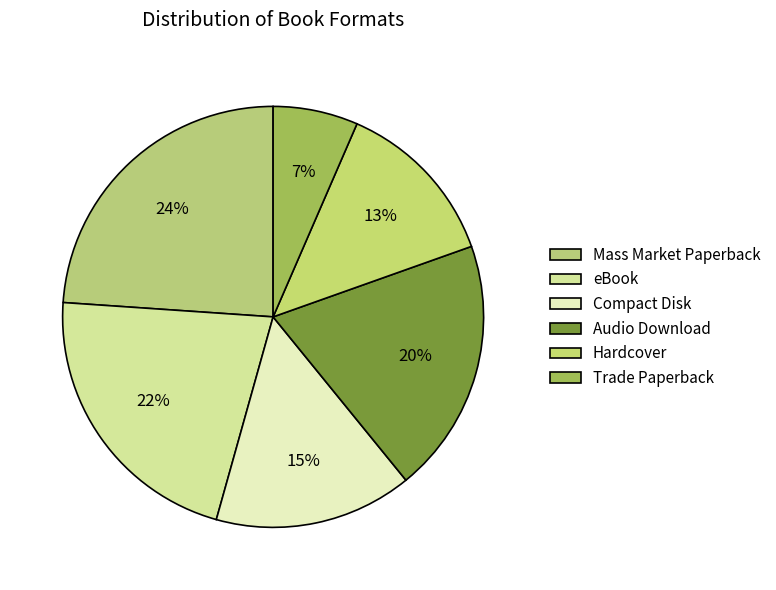

Rank the categories by value from lowest to highest.

Trade Paperback, Hardcover, Compact Disk, Audio Download, eBook, Mass Market Paperback